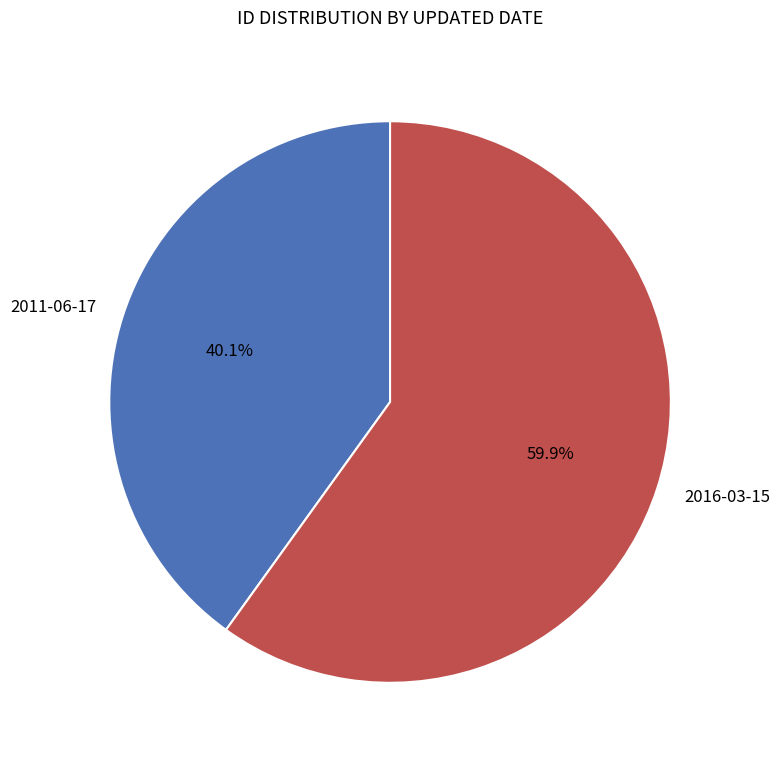

Do 2016-03-15 and 2011-06-17 together represent more than half of the pie?

Yes